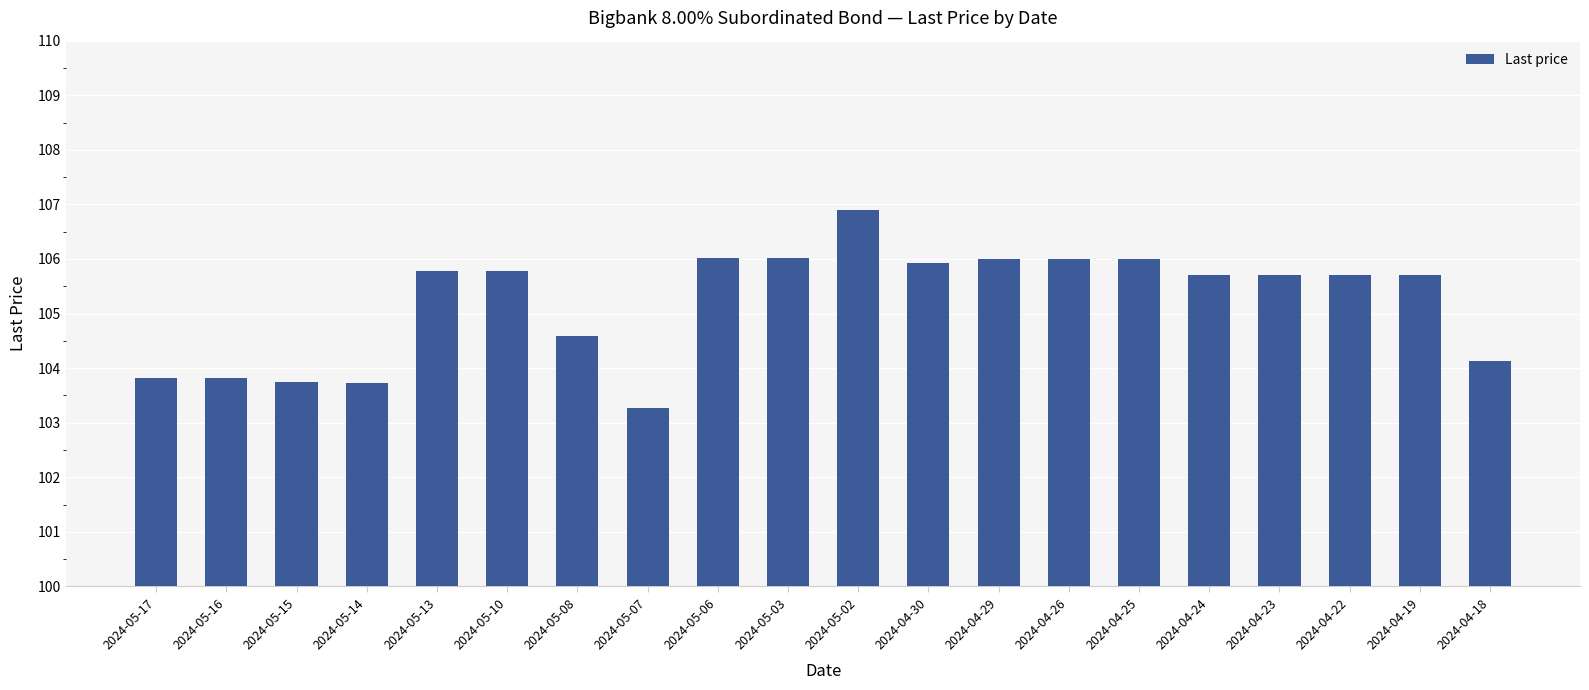

Is it true that the value at 2024-05-02 is 49.0?

False